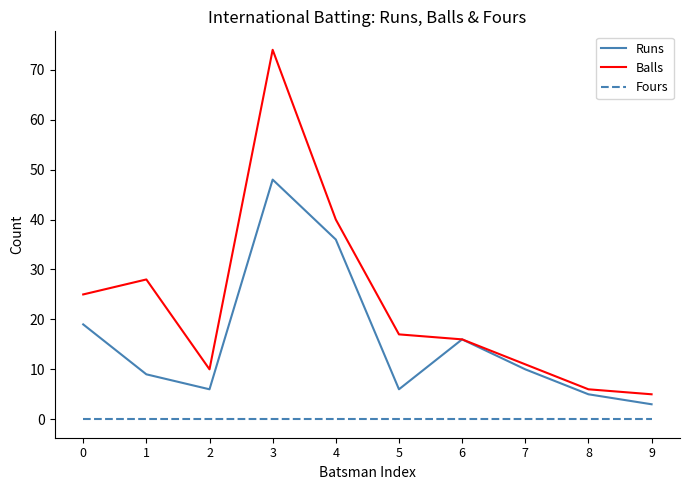

Which series has the widest spread of values?

Balls